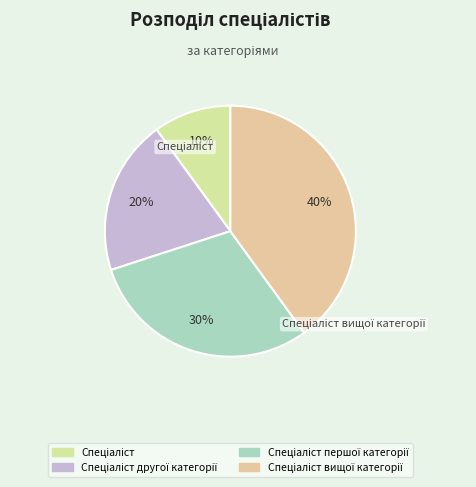

How many segments does this pie chart have?

4